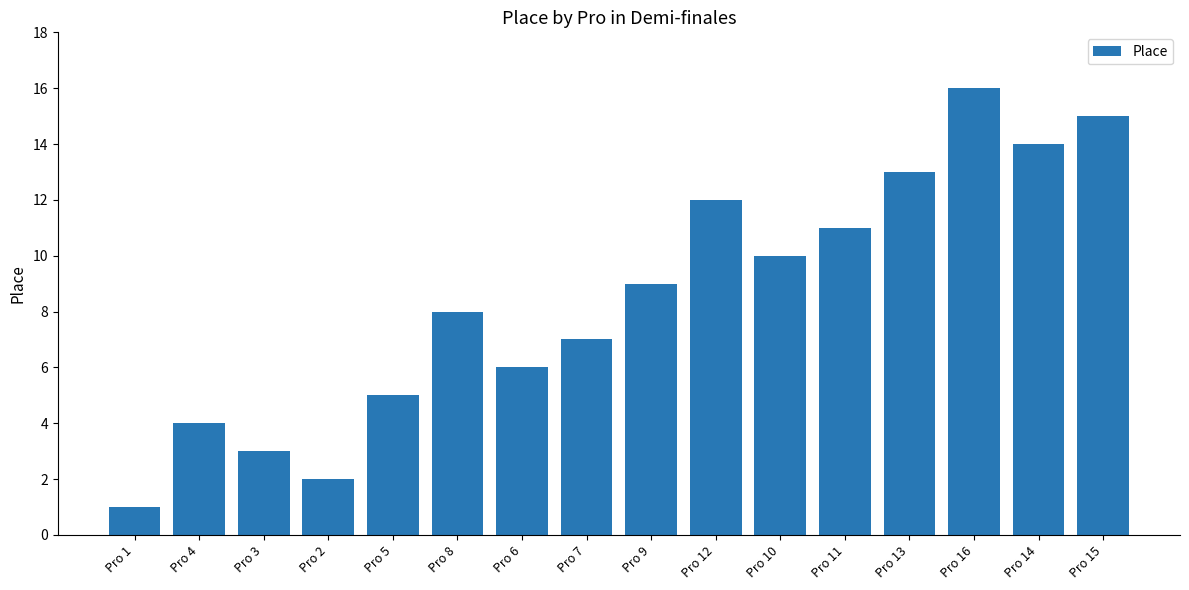

Reading left to right, extract all data points from this chart.

1	4	3	2	5	8	6	7	9	12	10	11	13	16	14	15